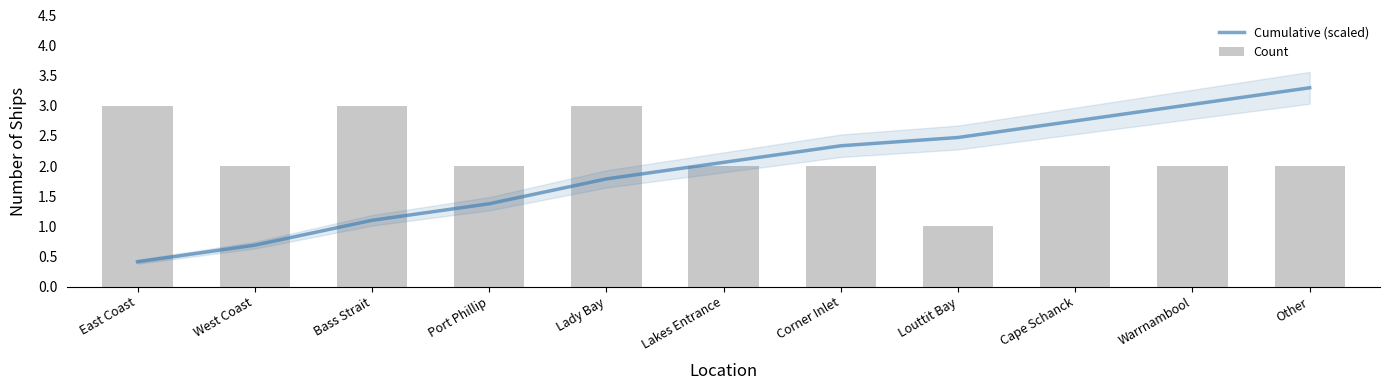

Which label corresponds to the smallest value in the chart?

East Coast